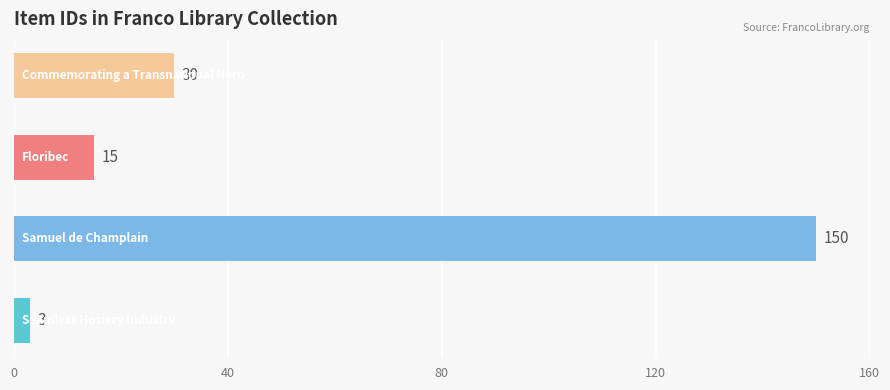

What is the difference between the maximum and second lowest values?

135